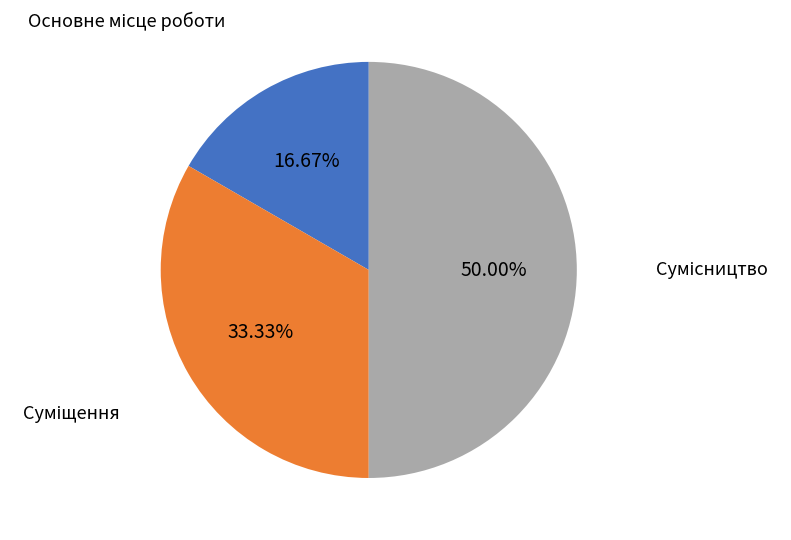

How many segments does this pie chart have?

3